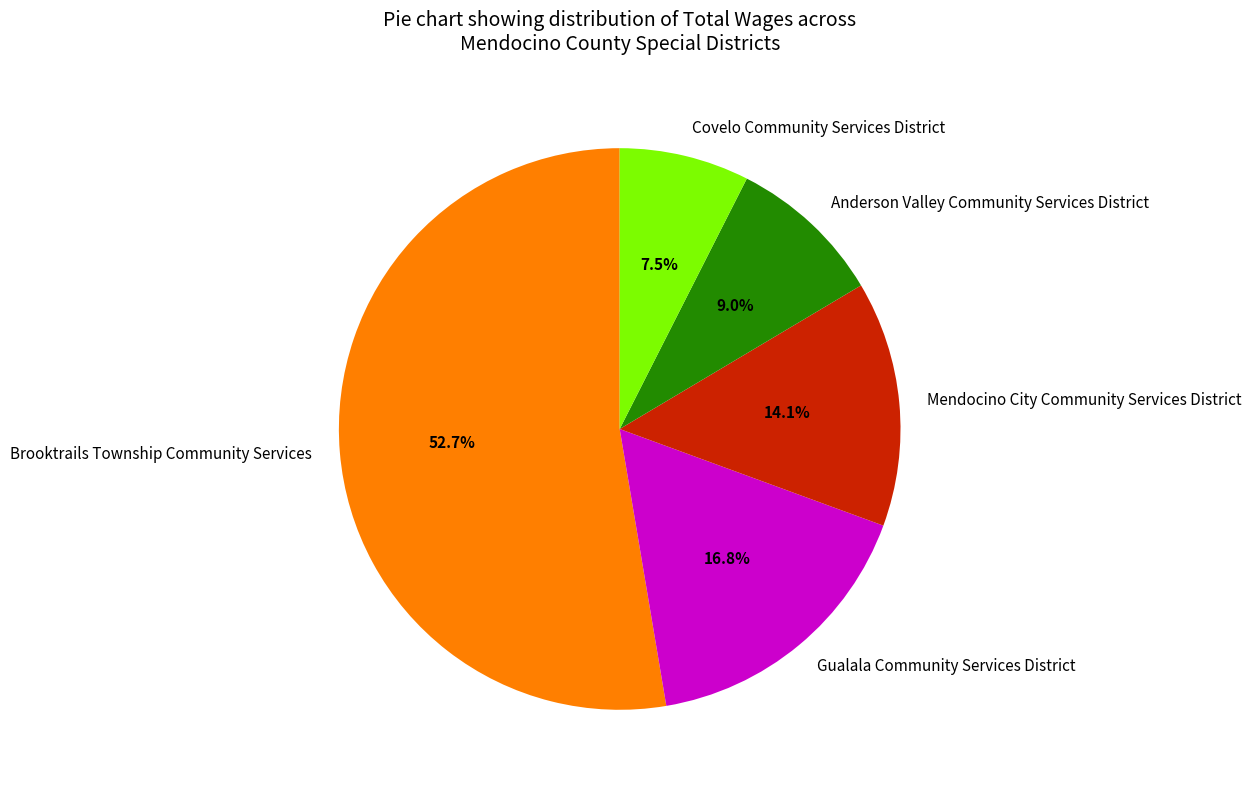

Which has a higher value, Gualala Community Services District or Mendocino City Community Services District?

Gualala Community Services District